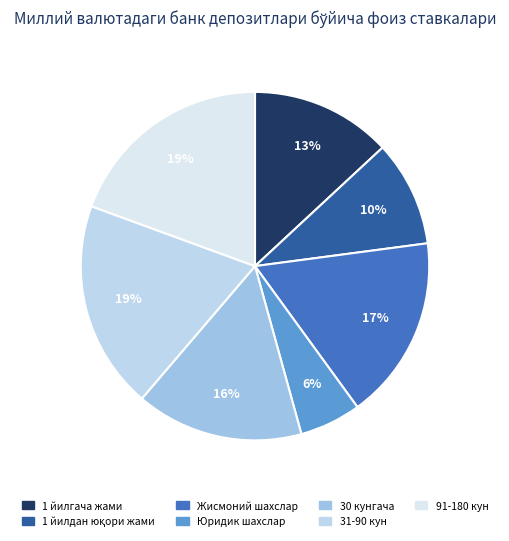

Count the number of slices in the pie.

7